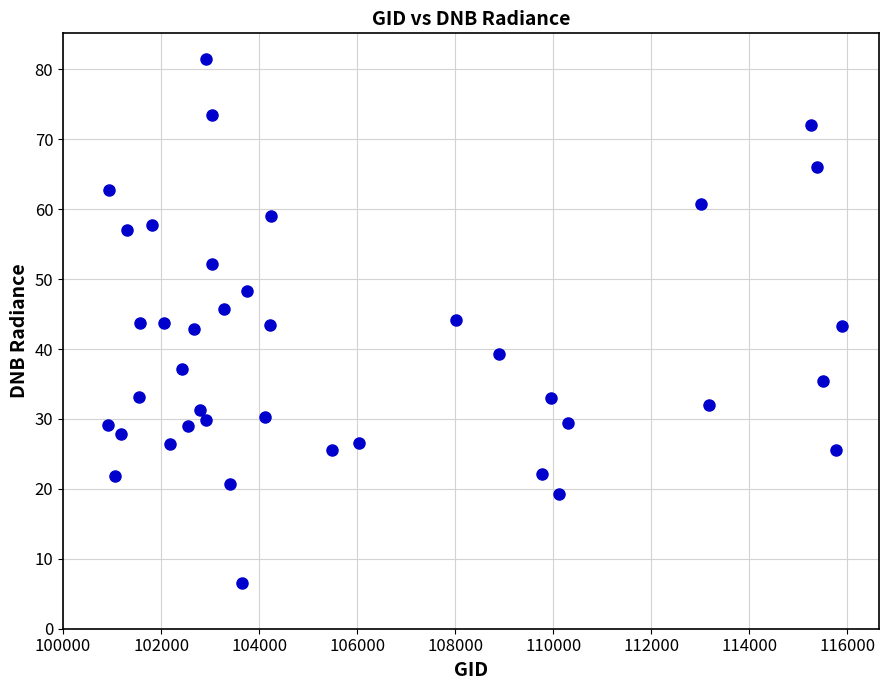

What is the range of X values (max minus min)?

14971.0